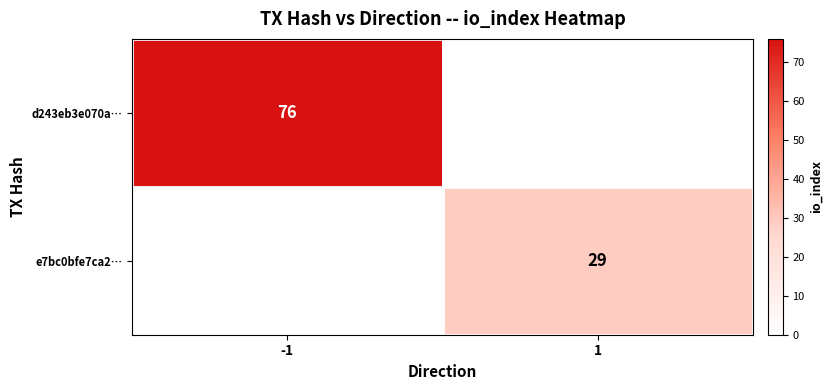

True or false: d243eb3e070a… has a value of 76 at -1.

True